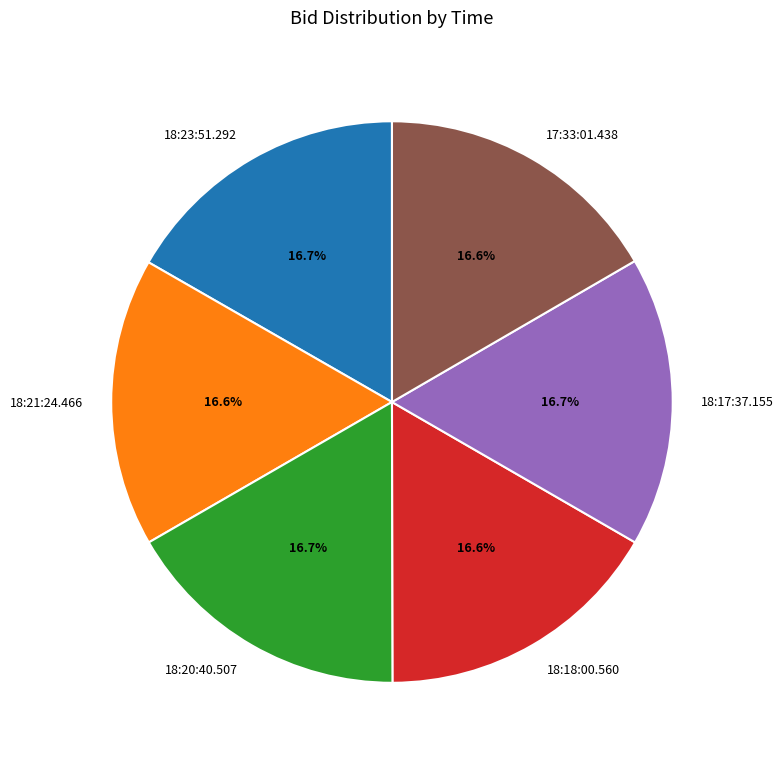

Approximately how many times larger is the value at 18:20:40.507 compared to 18:21:24.466?

1.0